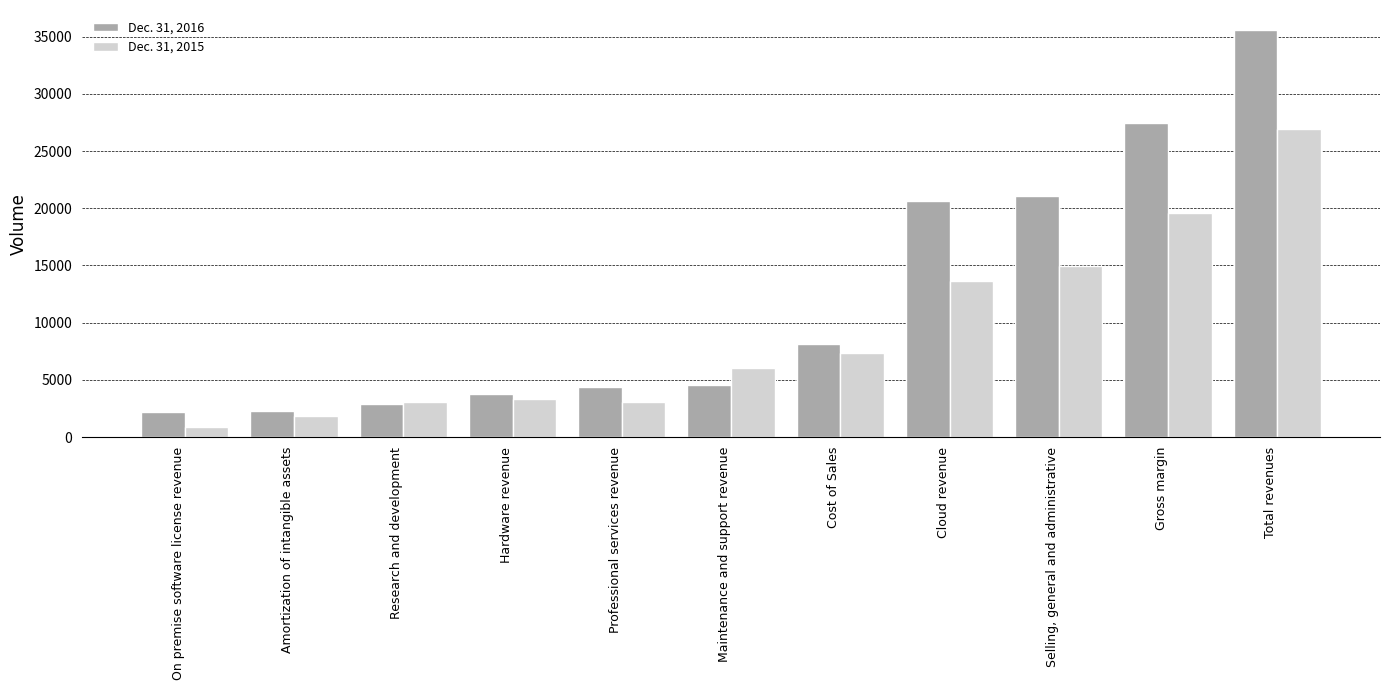

What is the difference between the highest and lowest values at Gross margin?

7859